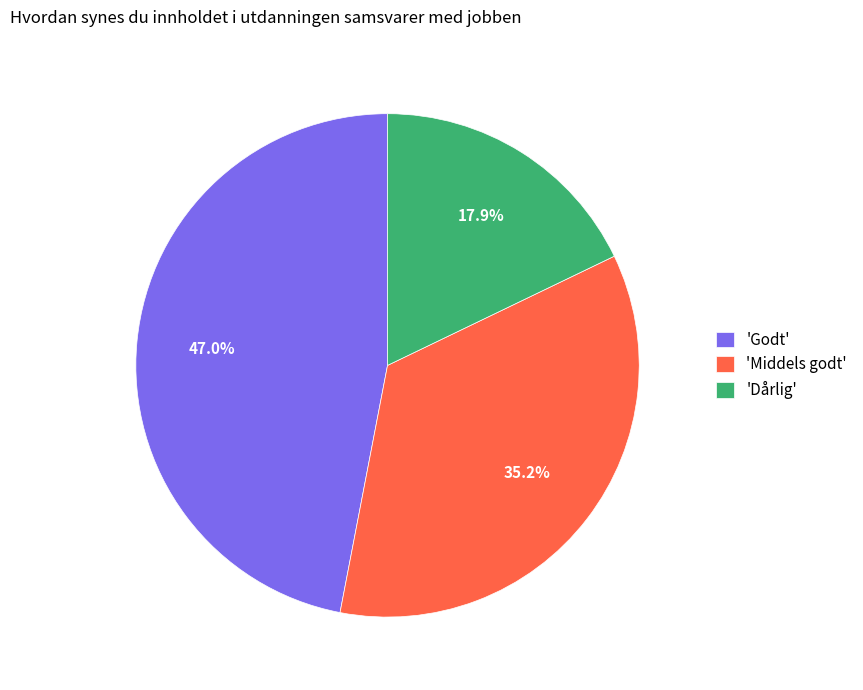

What is the largest slice in the pie chart?

'Godt'